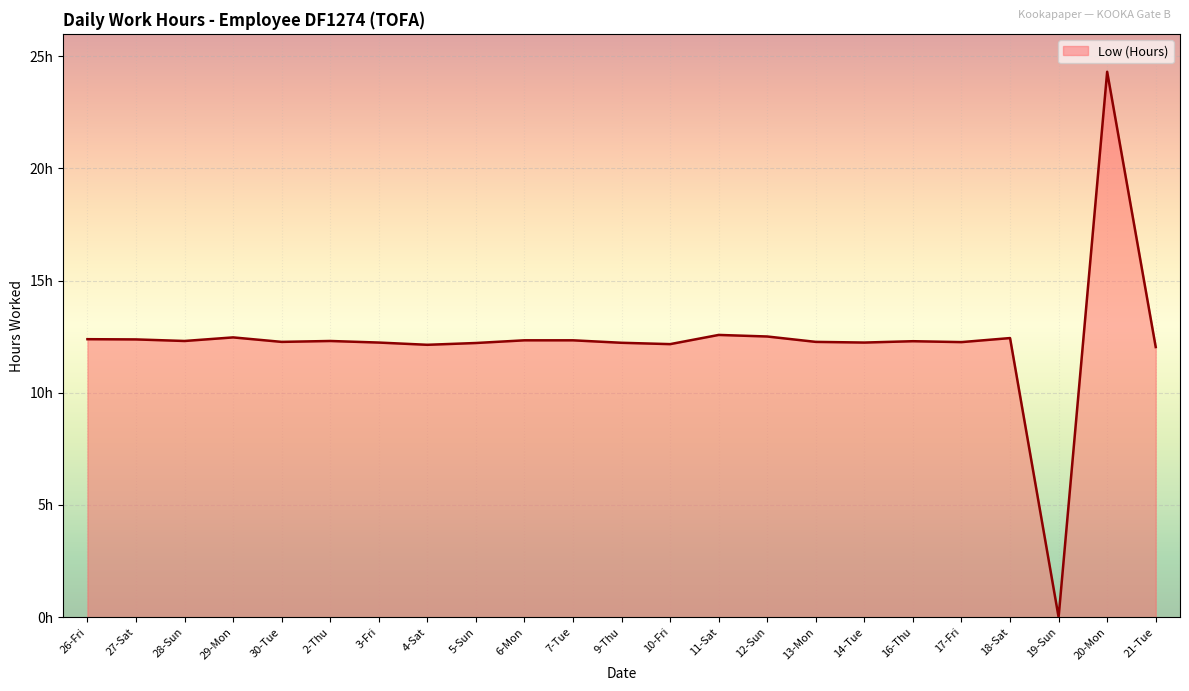

What is the change in value from 26-Fri to 20-Mon?

+11.9